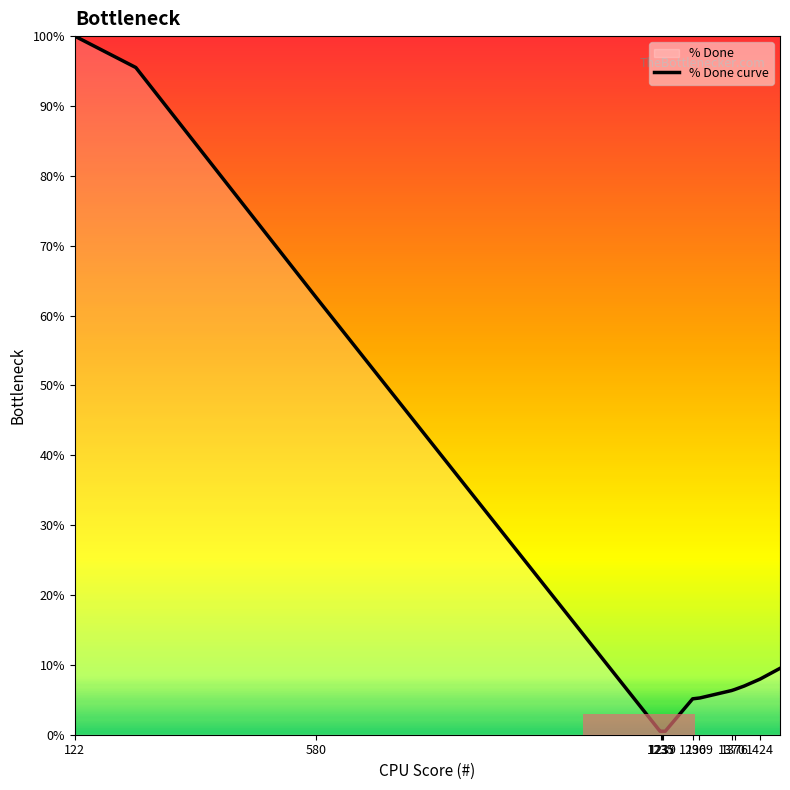

What is the difference between the maximum and minimum values?

99.5